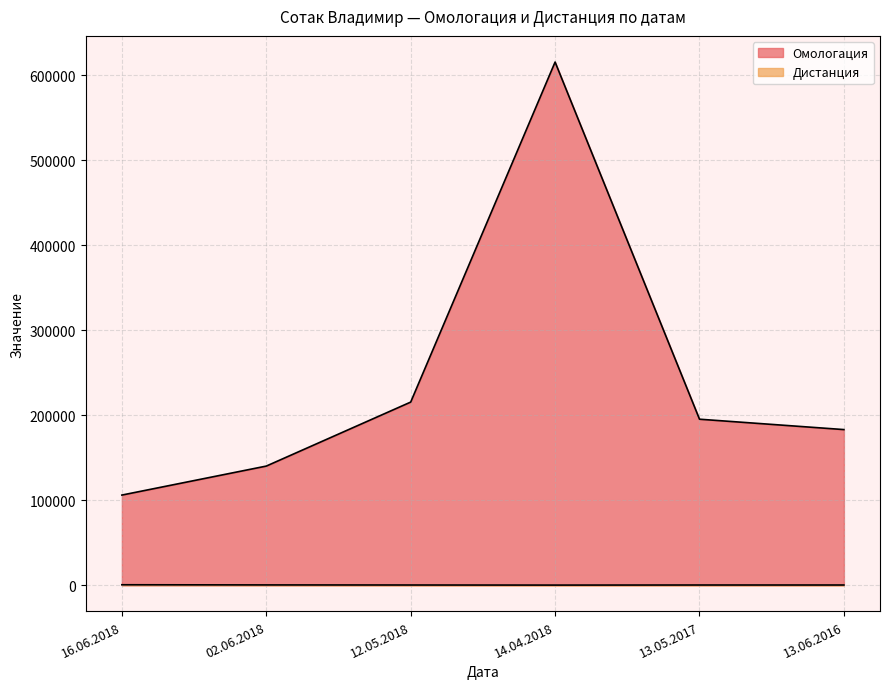

What is the average value of the Омологация series?

242650